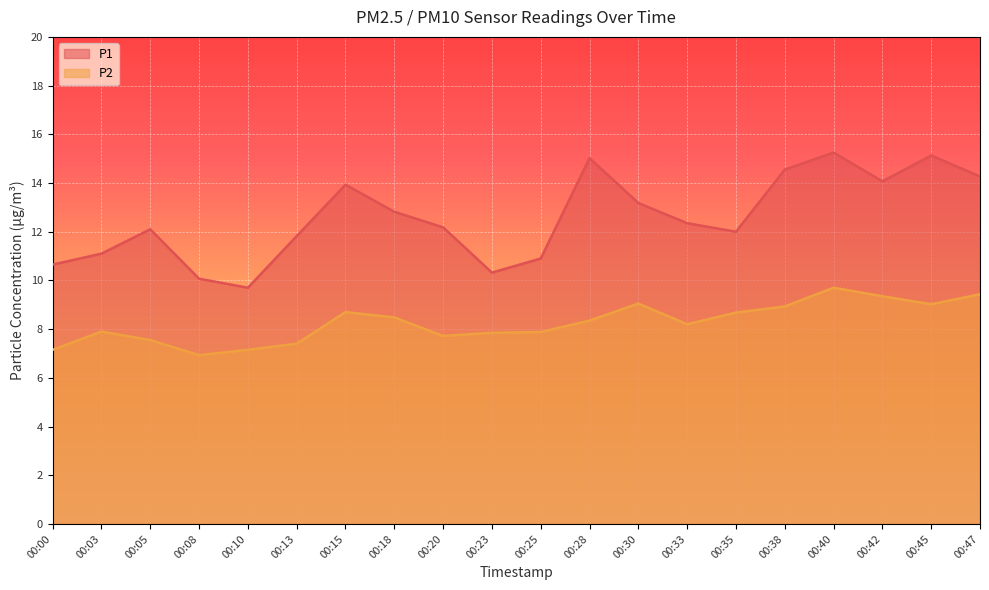

What are all the series names shown in the legend?

P1, P2